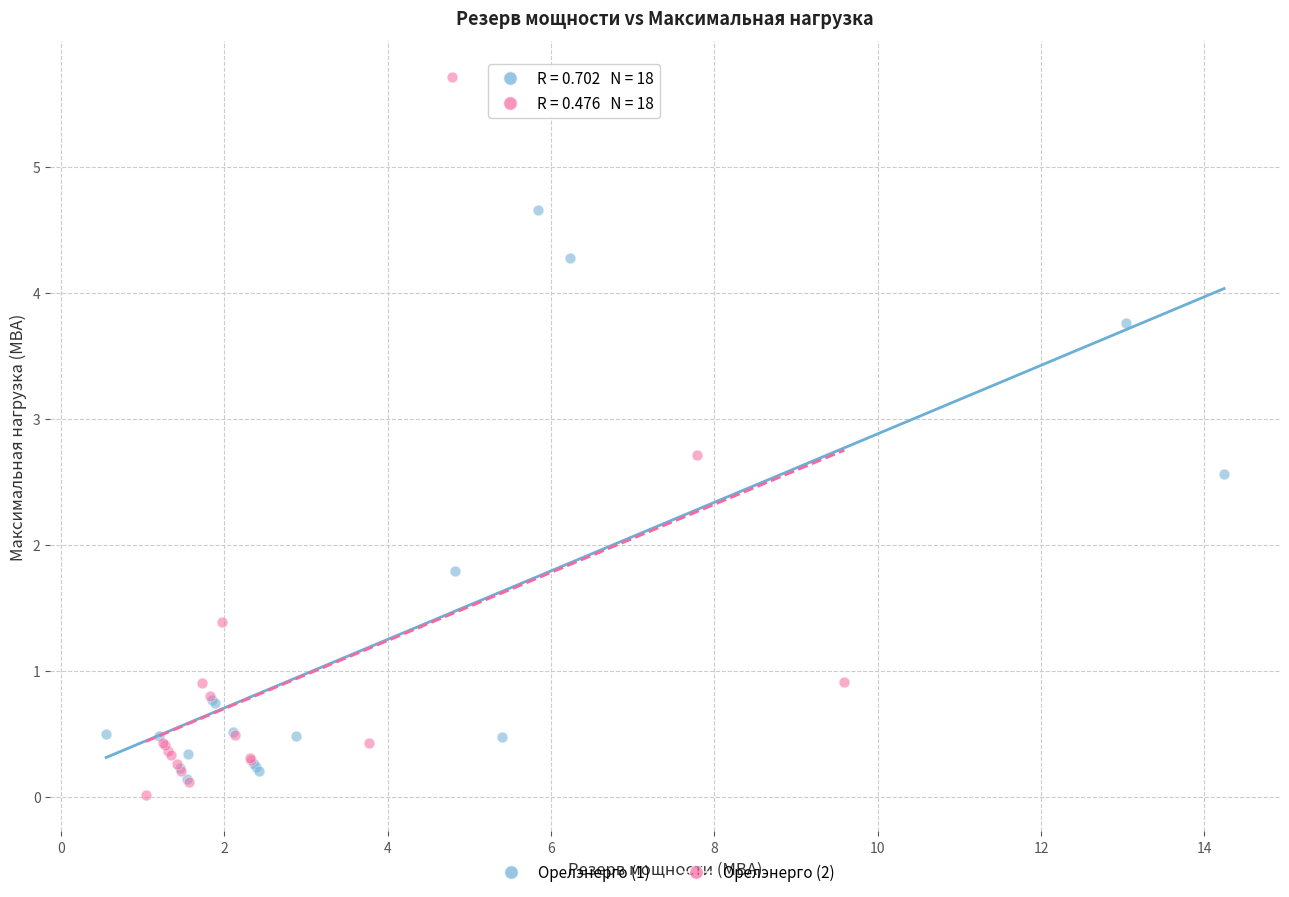

Which series has the largest Y range (max minus min)?

Орелэнерго (2)